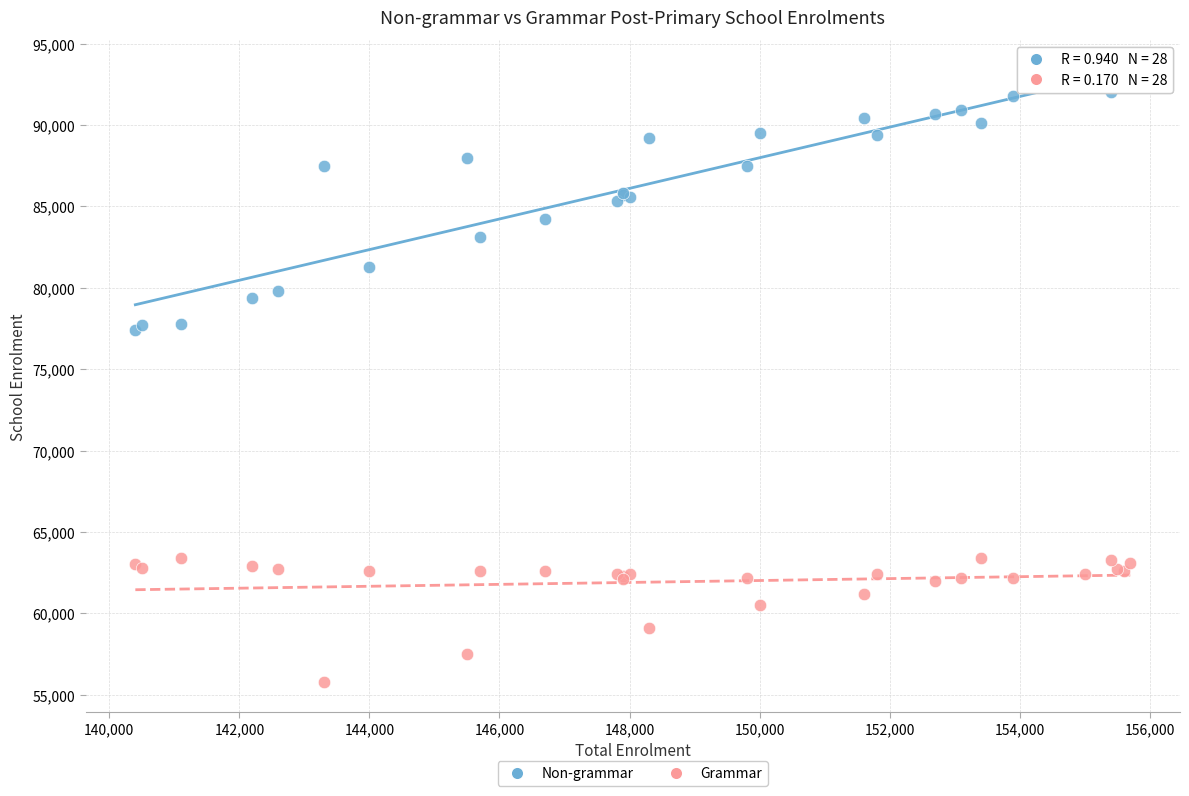

Which series reaches the minimum Y coordinate?

Grammar